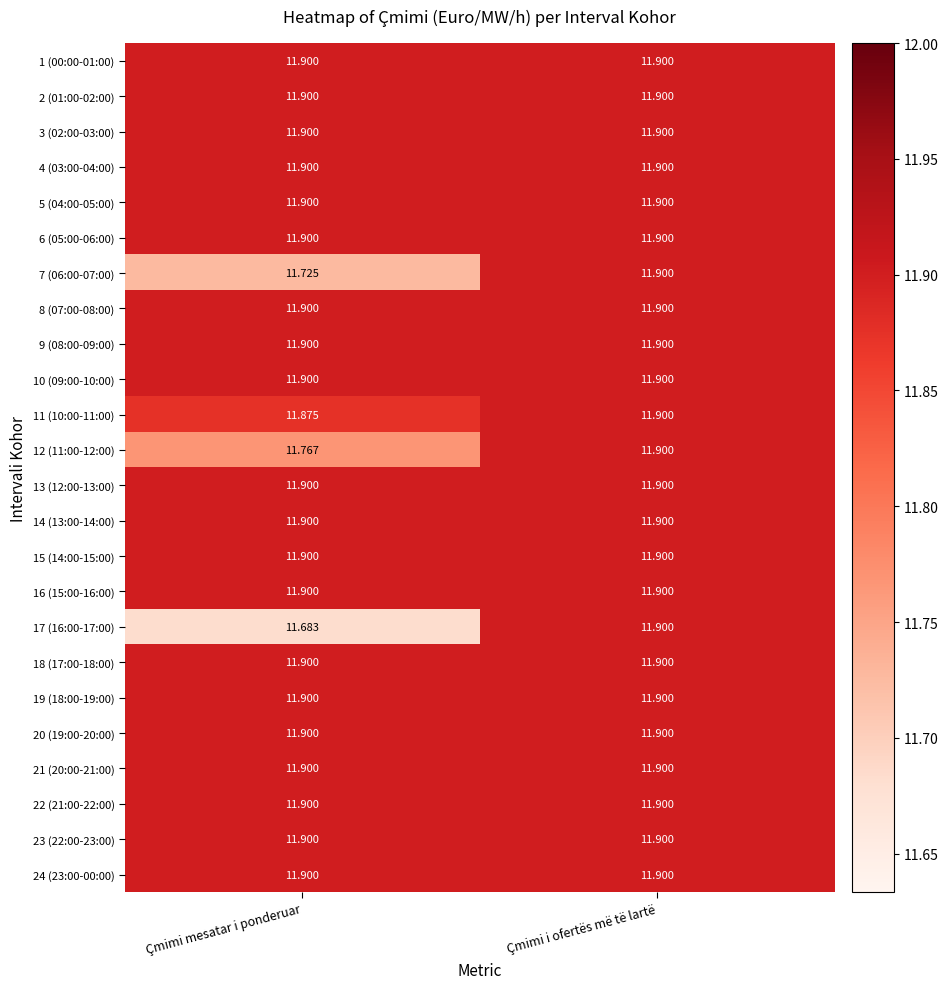

Which label corresponds to the smallest value in the chart?

Çmimi mesatar i ponderuar